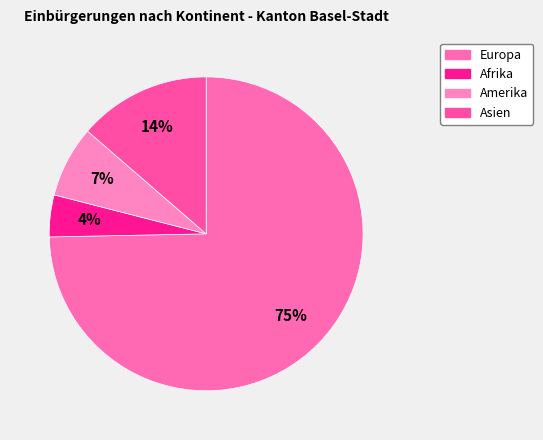

Which category has the biggest portion of the pie?

Europa